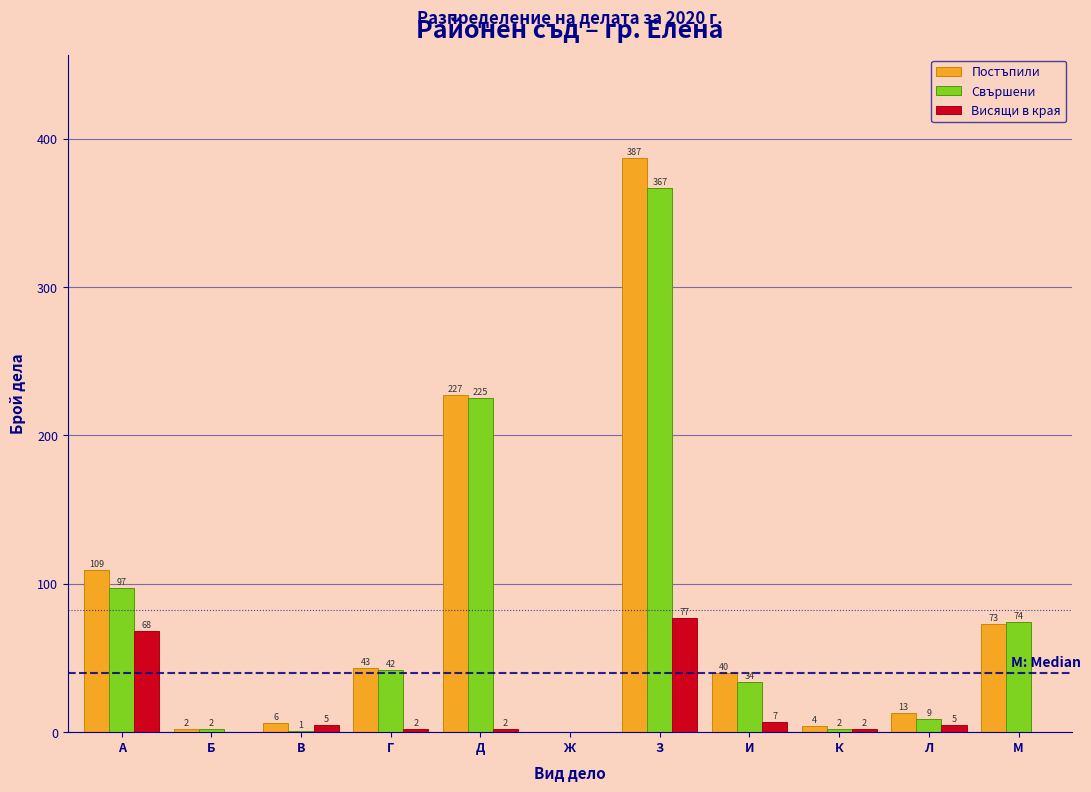

Reading left to right, extract all data points from this chart.

Постъпили: А=109	Б=2	В=6	Г=43	Д=227	Ж=0	З=387	И=40	К=4	Л=13	М=73
Свършени: А=97	Б=2	В=1	Г=42	Д=225	Ж=0	З=367	И=34	К=2	Л=9	М=74
Висящи в края: А=68	Б=0	В=5	Г=2	Д=2	Ж=0	З=77	И=7	К=2	Л=5	М=0